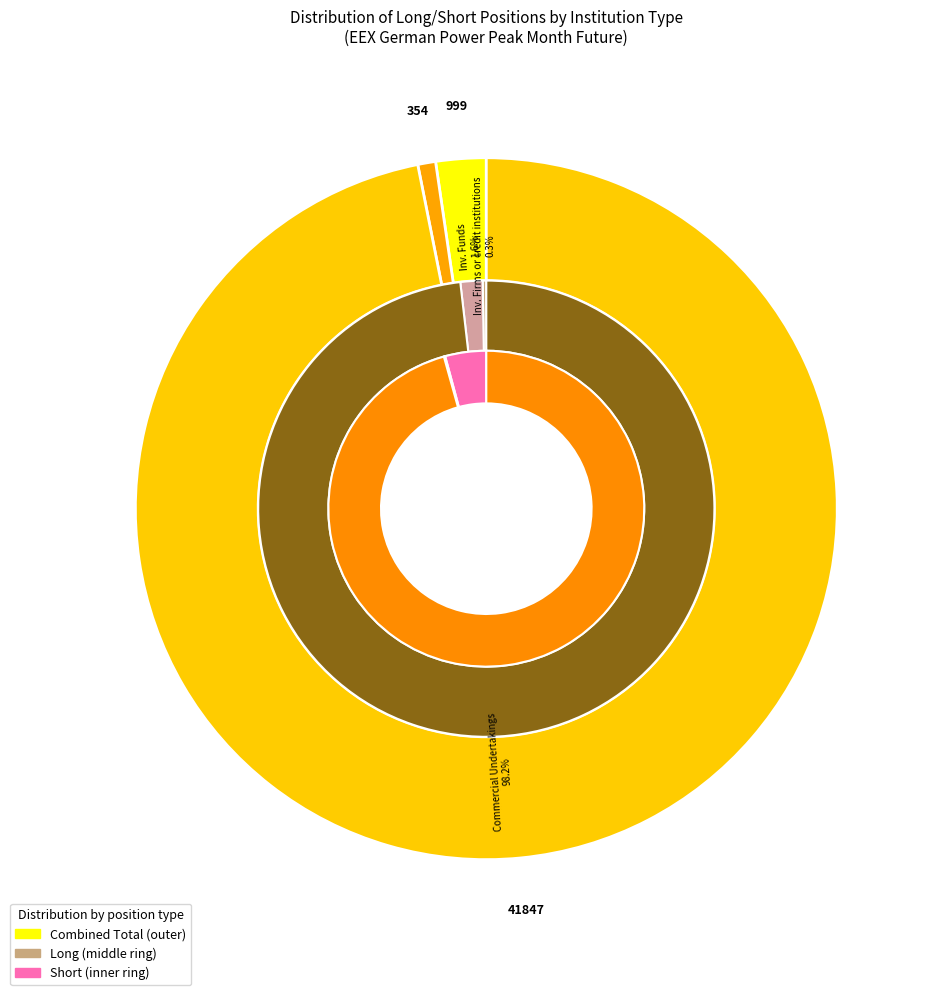

To the nearest percent, what is the average slice percentage?

33%